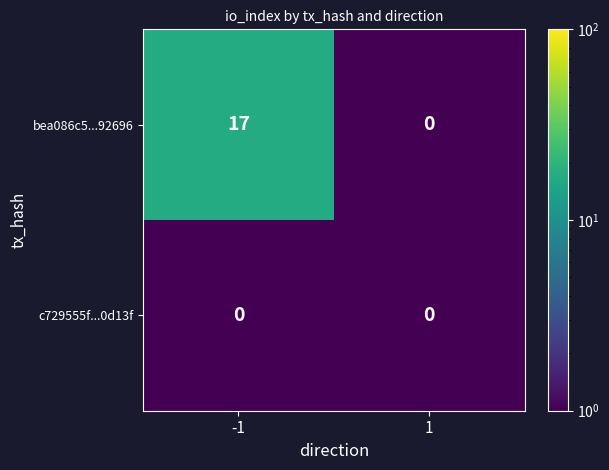

Between -1 and 1, which series saw the biggest shift?

bea086c5...92696